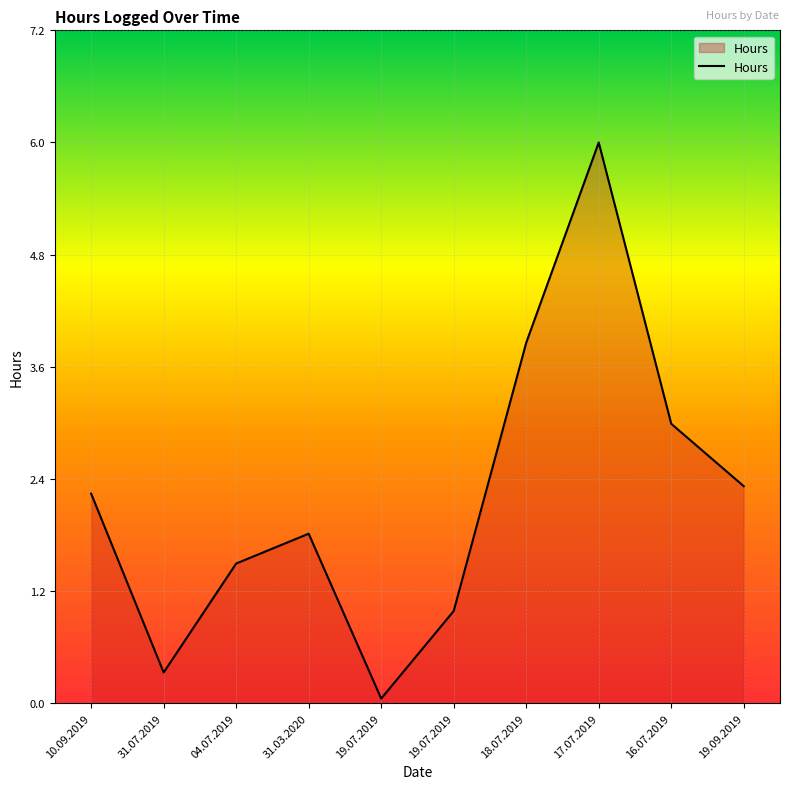

List the labels in order of value, largest first.

17.07.2019, 18.07.2019, 16.07.2019, 19.09.2019, 10.09.2019, 31.03.2020, 04.07.2019, 19.07.2019, 31.07.2019, 19.07.2019